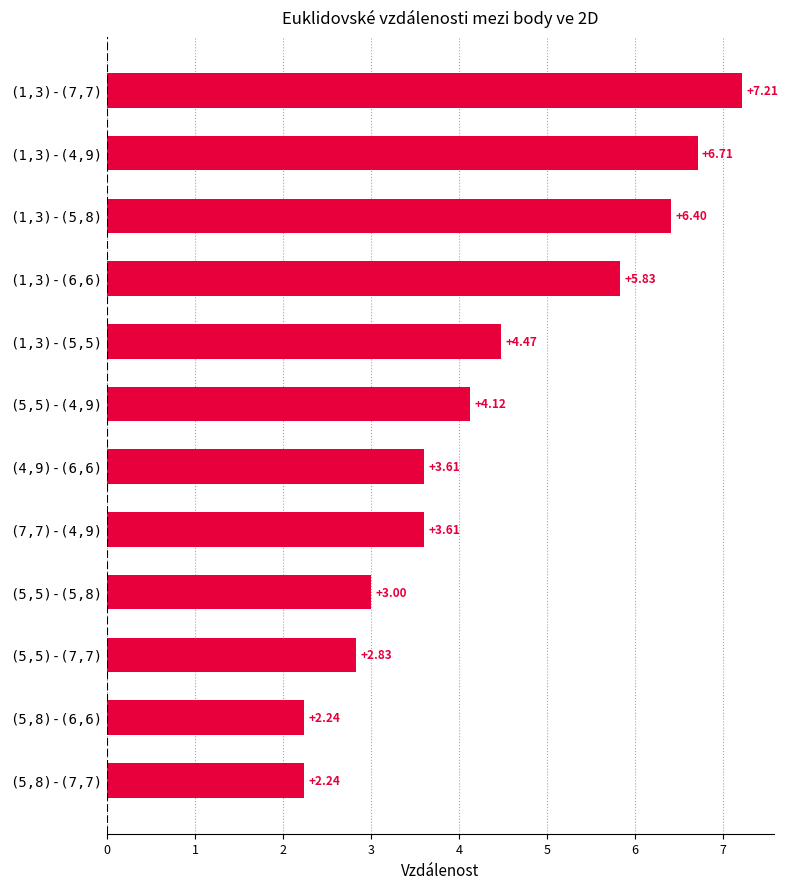

What is the difference between the maximum and minimum values?

5.0